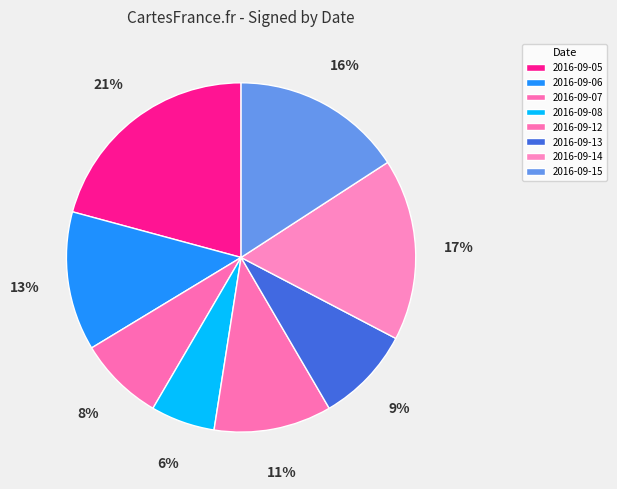

How many segments does this pie chart have?

8